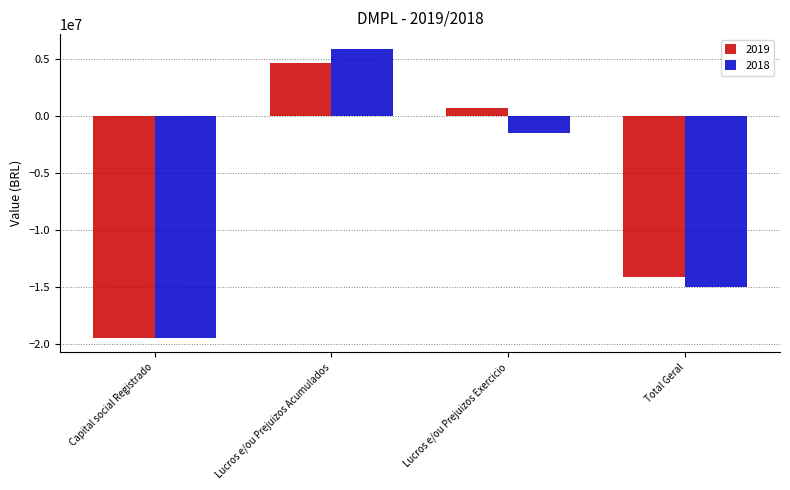

Where does the 2019 series first go above 656926?

Lucros e/ou Prejuizos Acumulados